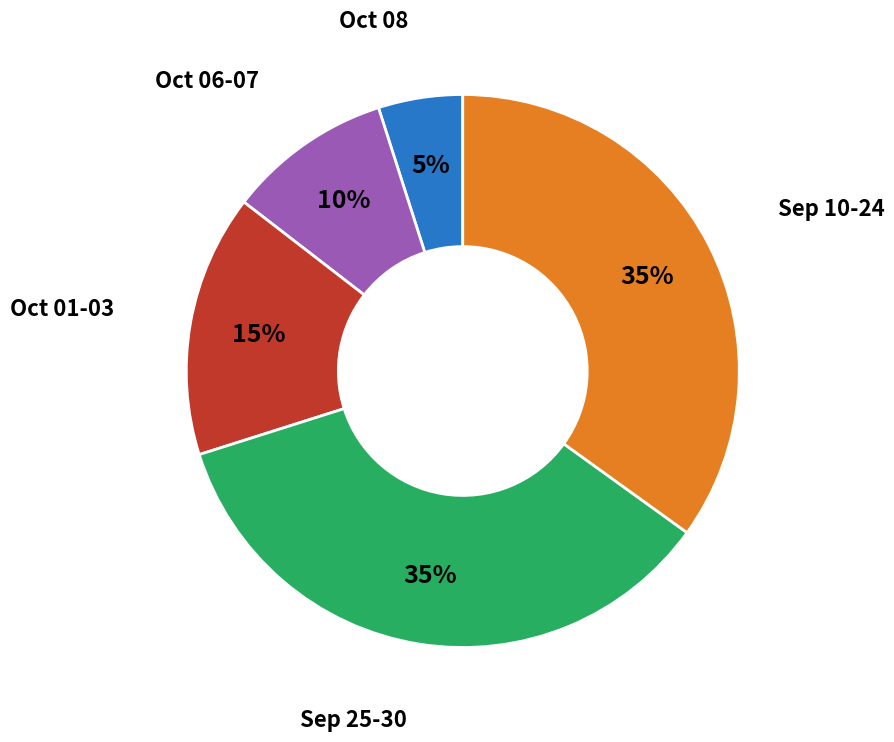

Is there a majority slice in this chart?

No